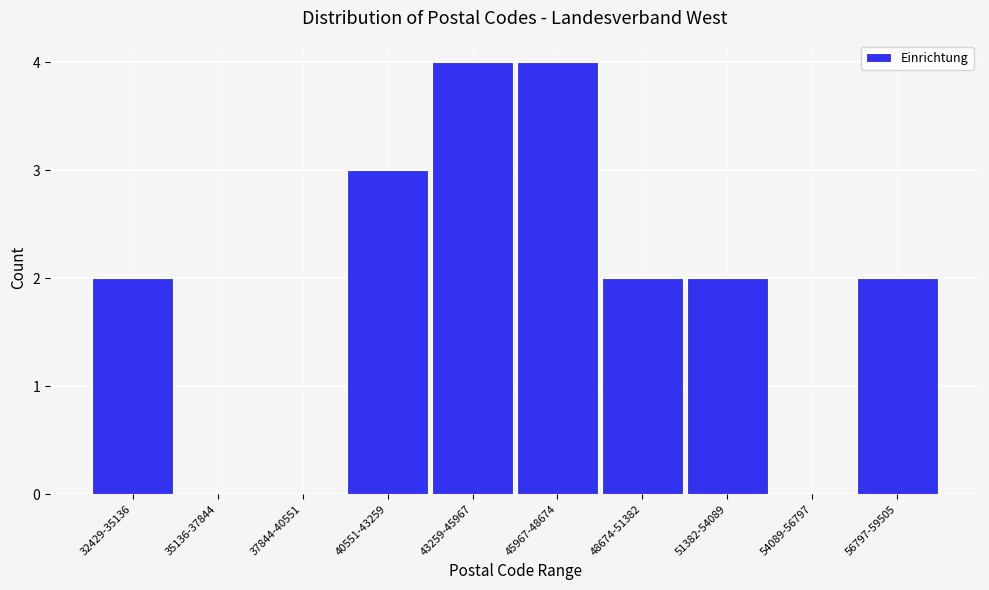

Reading left to right, what are all the values shown in this chart?

32429-35136=2	35136-37844=0	37844-40551=0	40551-43259=3	43259-45967=4	45967-48674=4	48674-51382=2	51382-54089=2	54089-56797=0	56797-59505=2